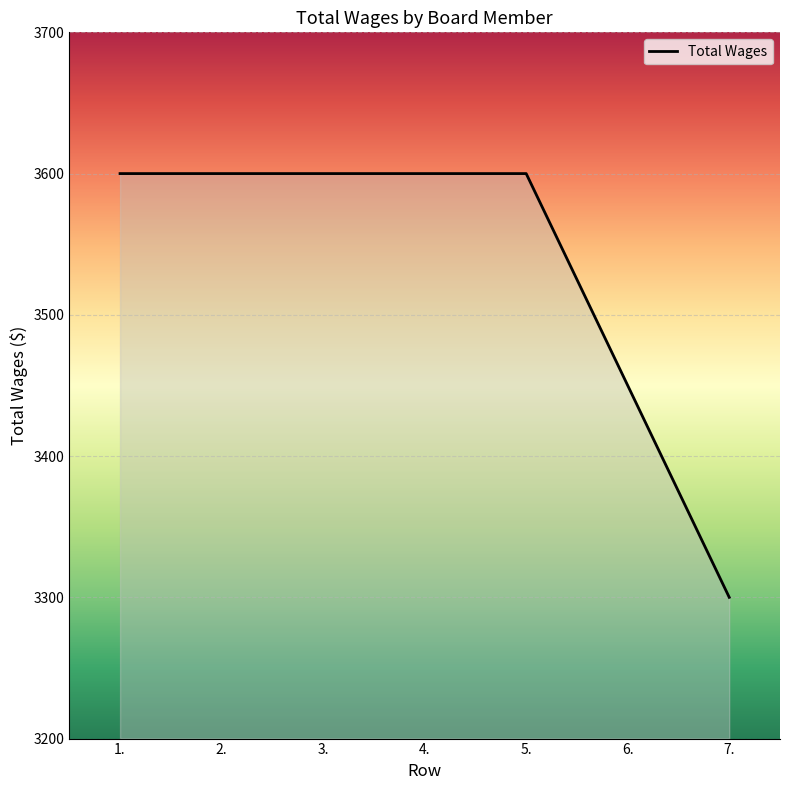

What is the minimum value shown in the chart?

3300